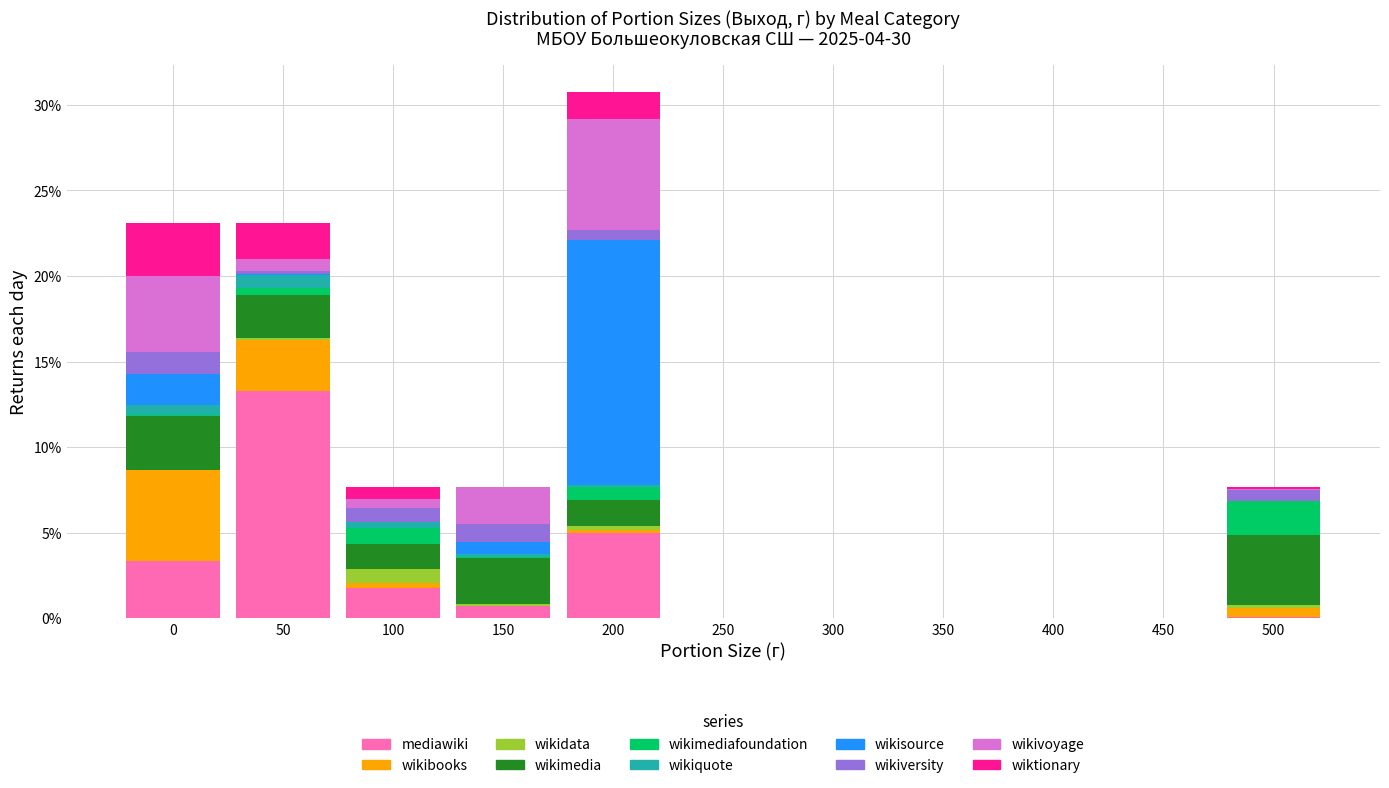

Which category has the highest value in the mediawiki series?

50